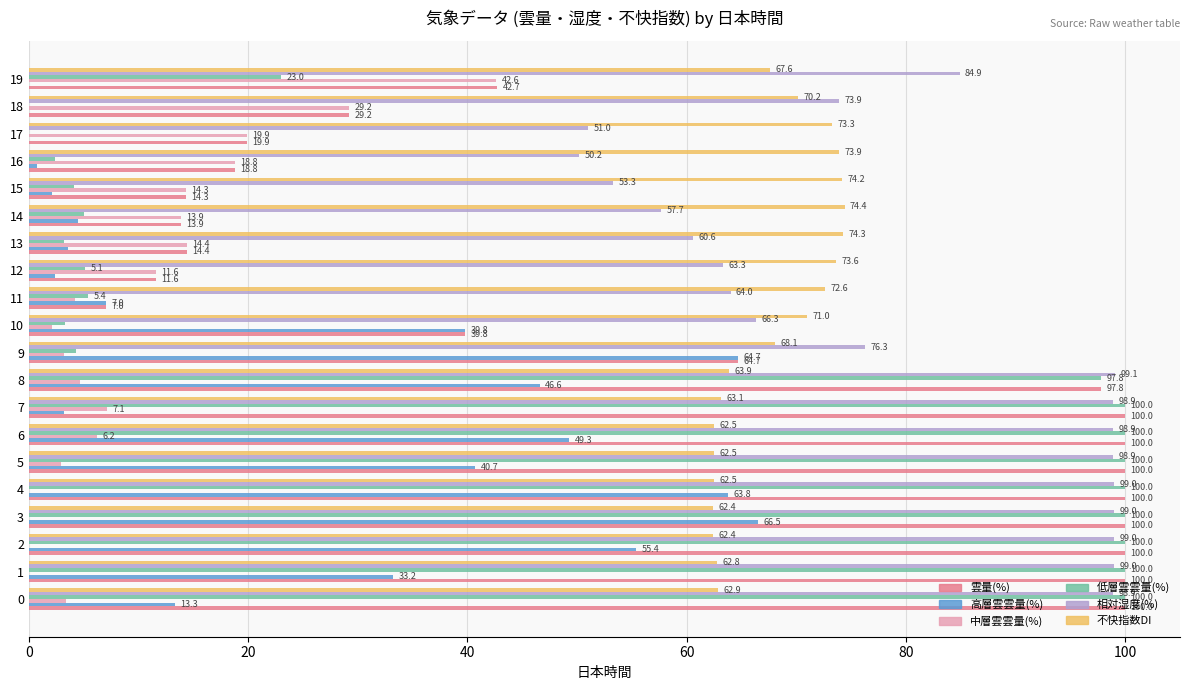

Which series has the largest total across all categories?

相対湿度(%)